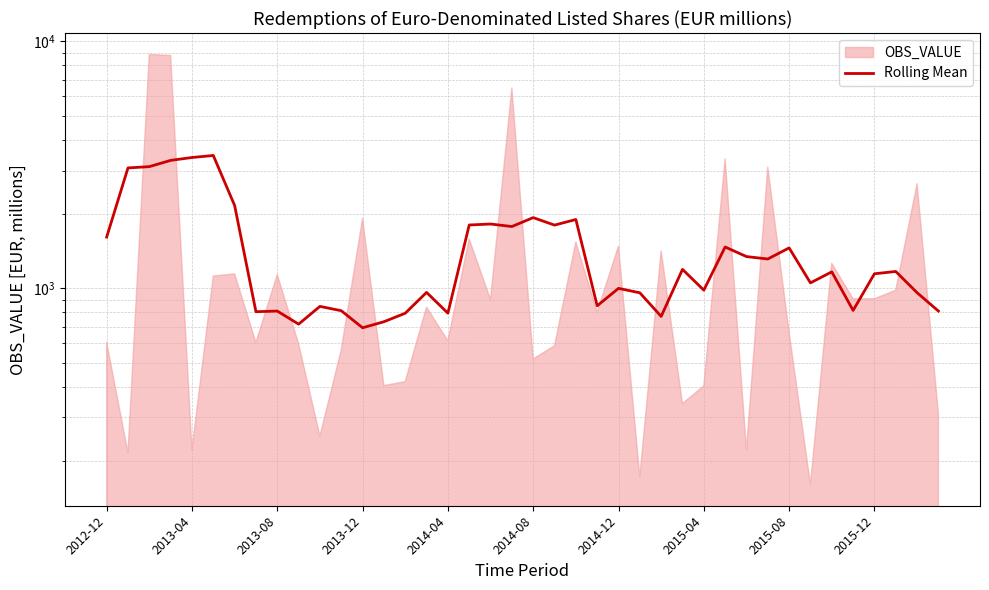

What is the ratio of the value at 2012-12 to the value at 2015-08?

1.1